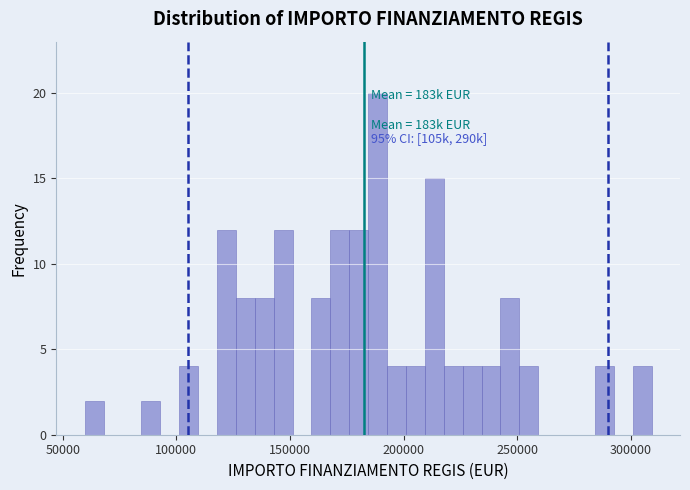

Read against the x-axis, roughly where is the centre of the tallest bar?

190000